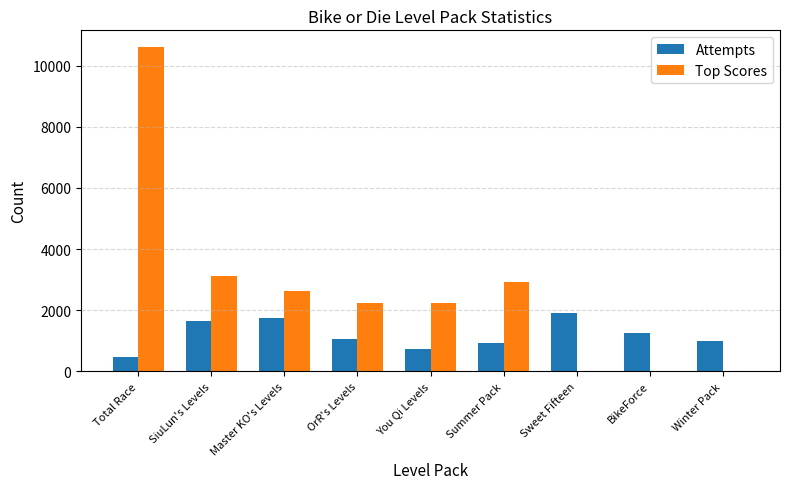

What is the sum of all Attempts values?

10737